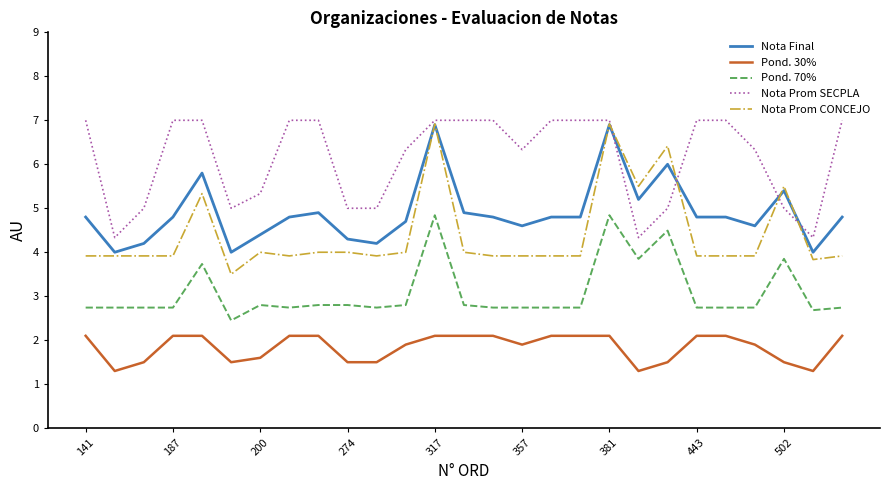

True or false: Pond. 30% and Nota Prom CONCEJO cross at least once.

False